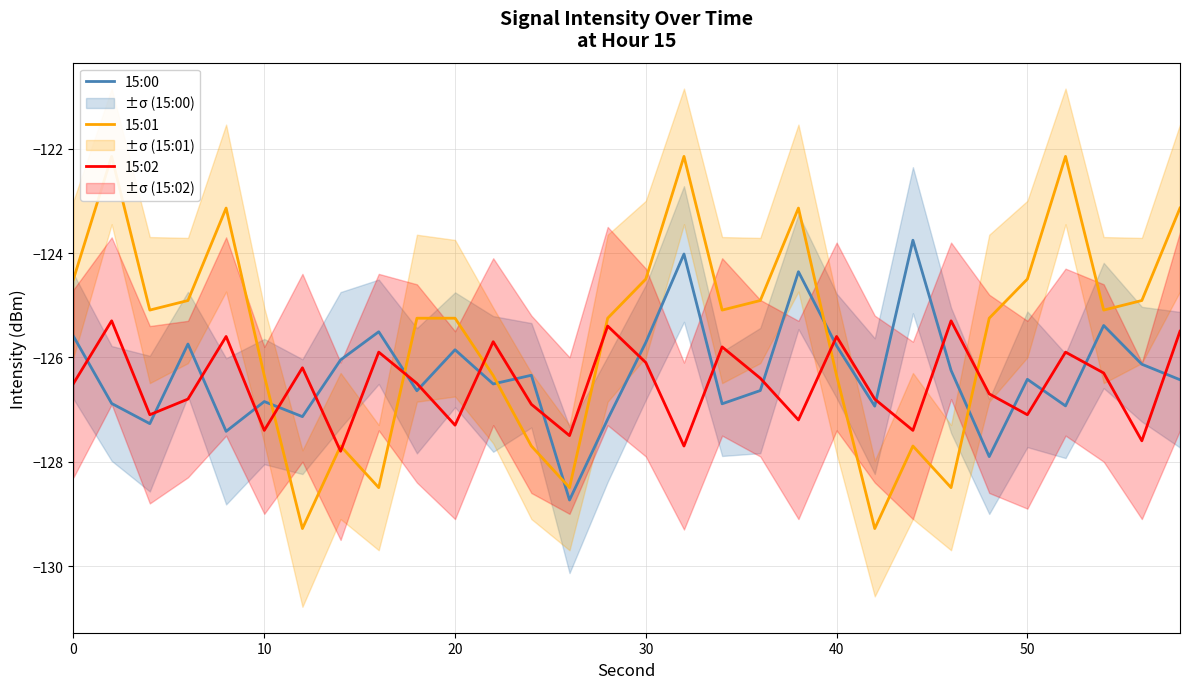

Which series has the largest total across all categories?

15:01